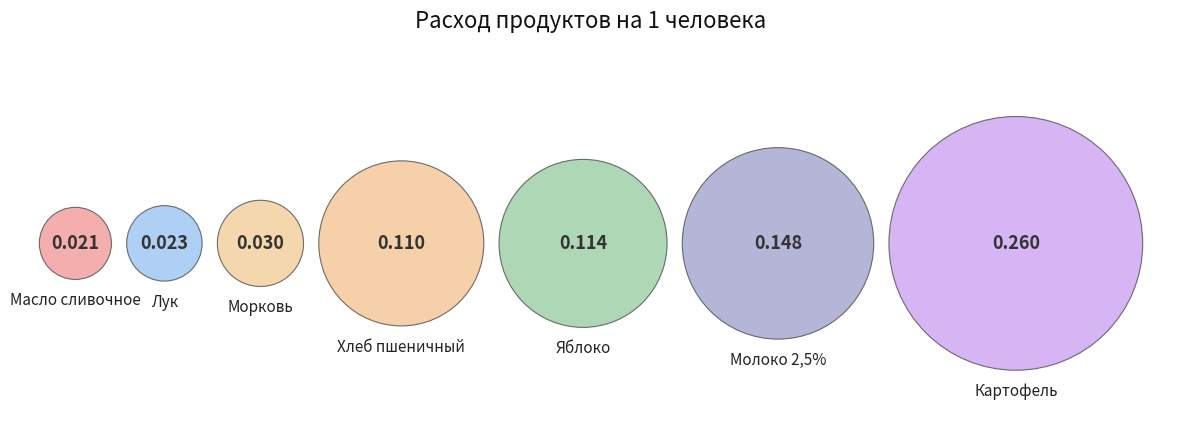

Is there a majority slice in this chart?

No